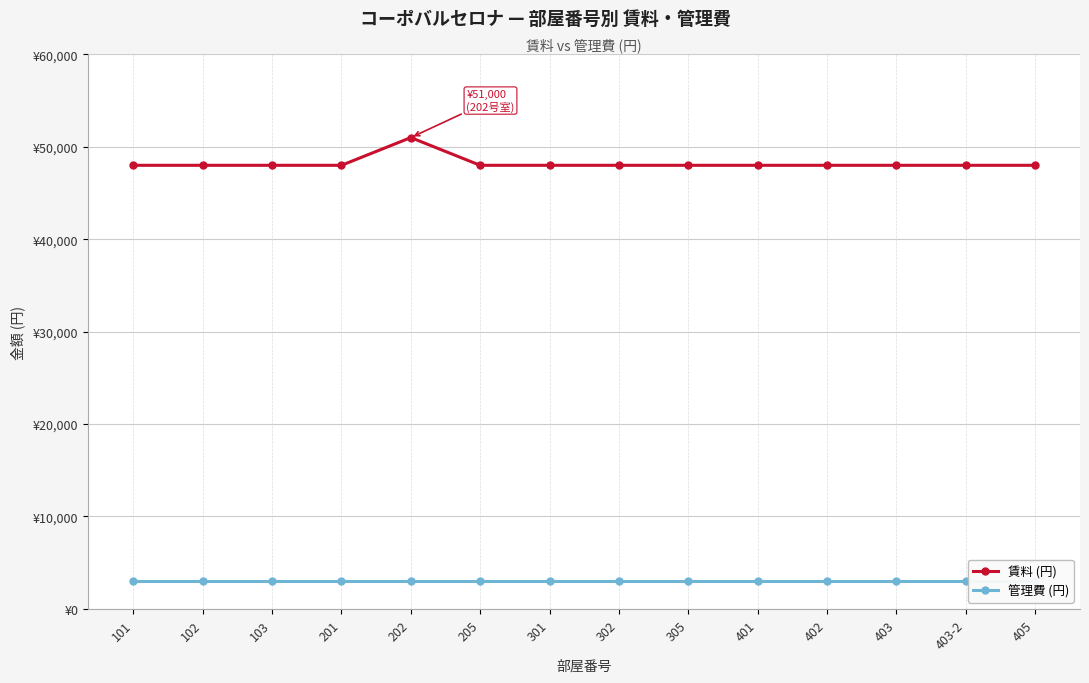

Rank the series by their maximum value, from lowest to highest.

管理費 (円), 賃料 (円)